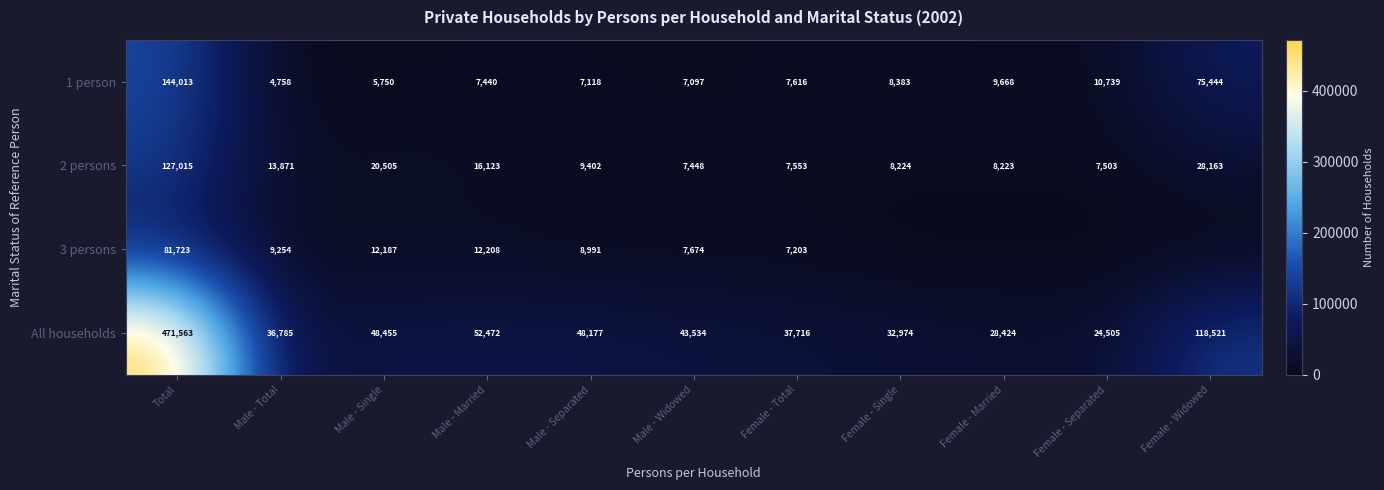

Rank the series at Total from highest to lowest value.

All households, 1 person, 2 persons, 3 persons